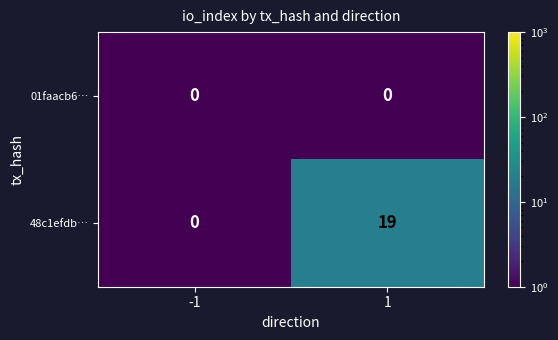

Is it true that 01faacb6… equals 0 at -1?

True